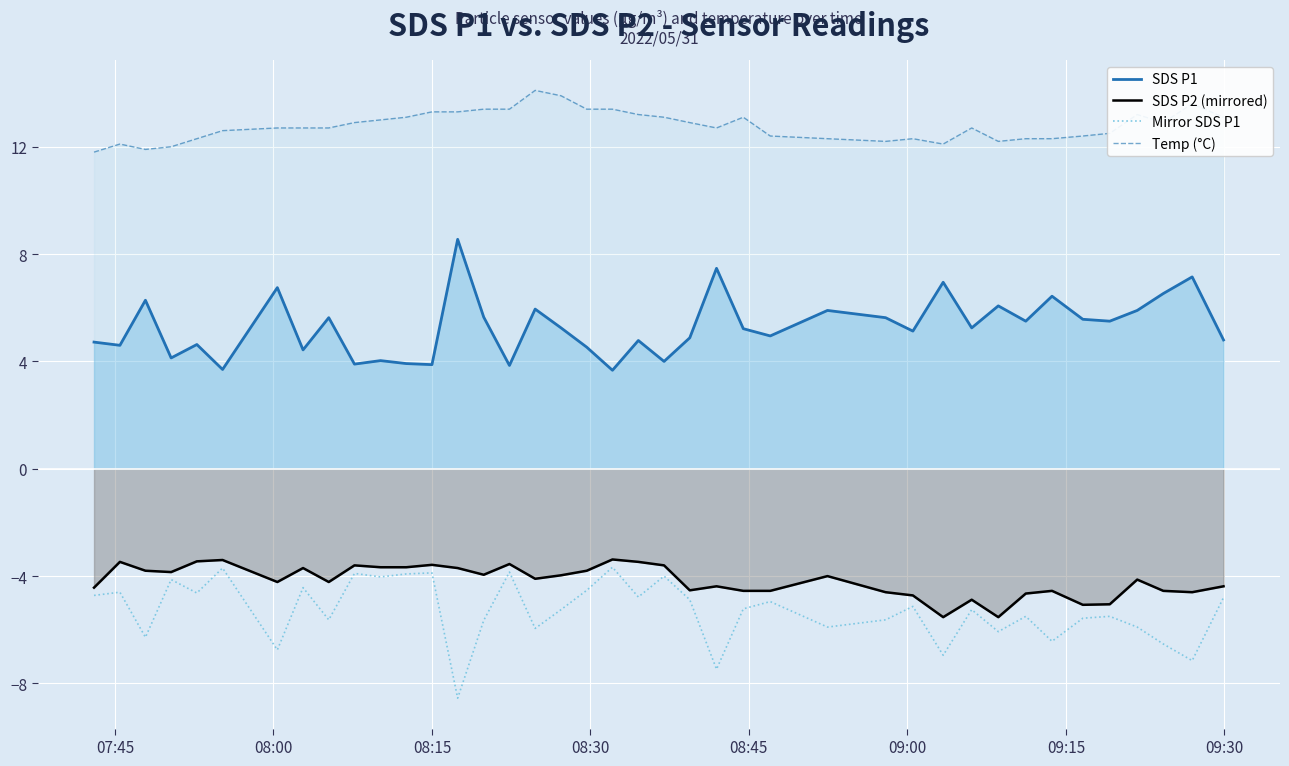

True or false: Temp (°C) and Mirror SDS P1 intersect in this chart.

False